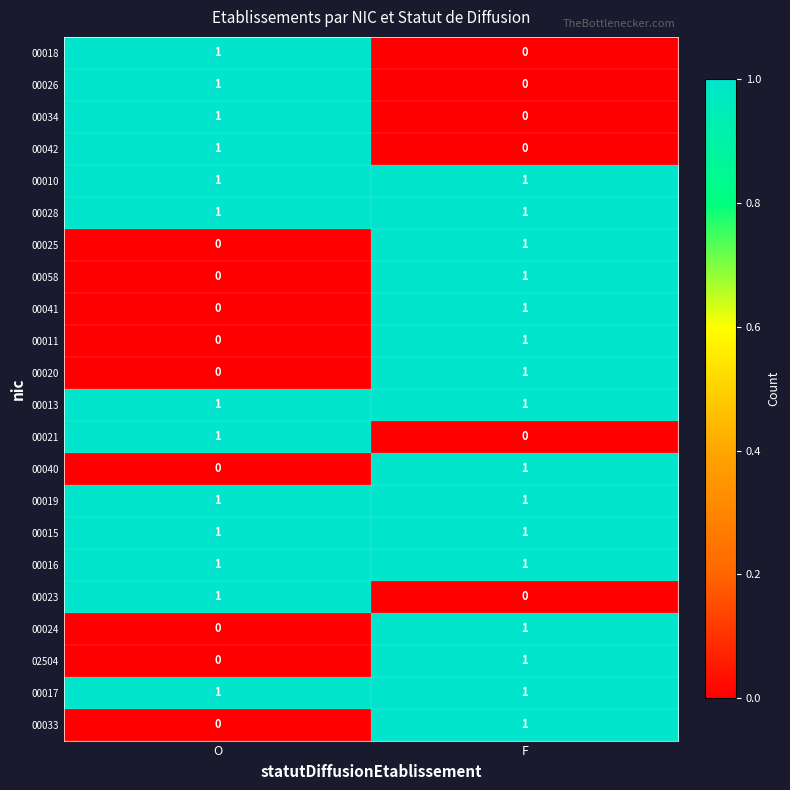

List the labels in order of 00026 value, largest first.

O, F